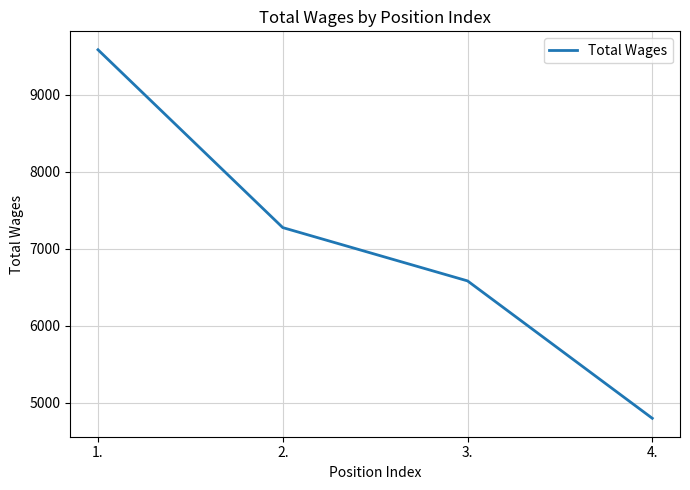

What is the greatest value displayed?

9581